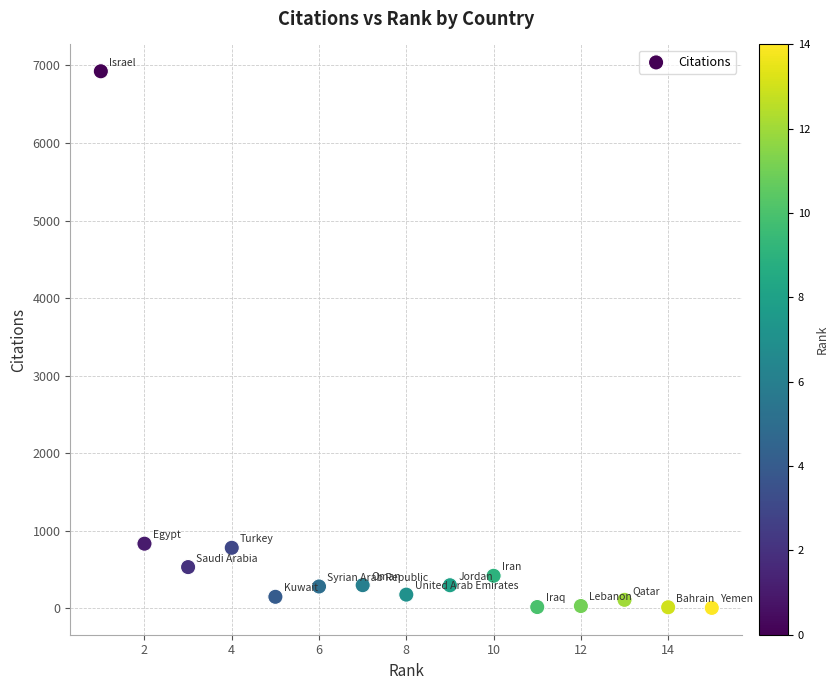

What is the range of X values (max minus min)?

14